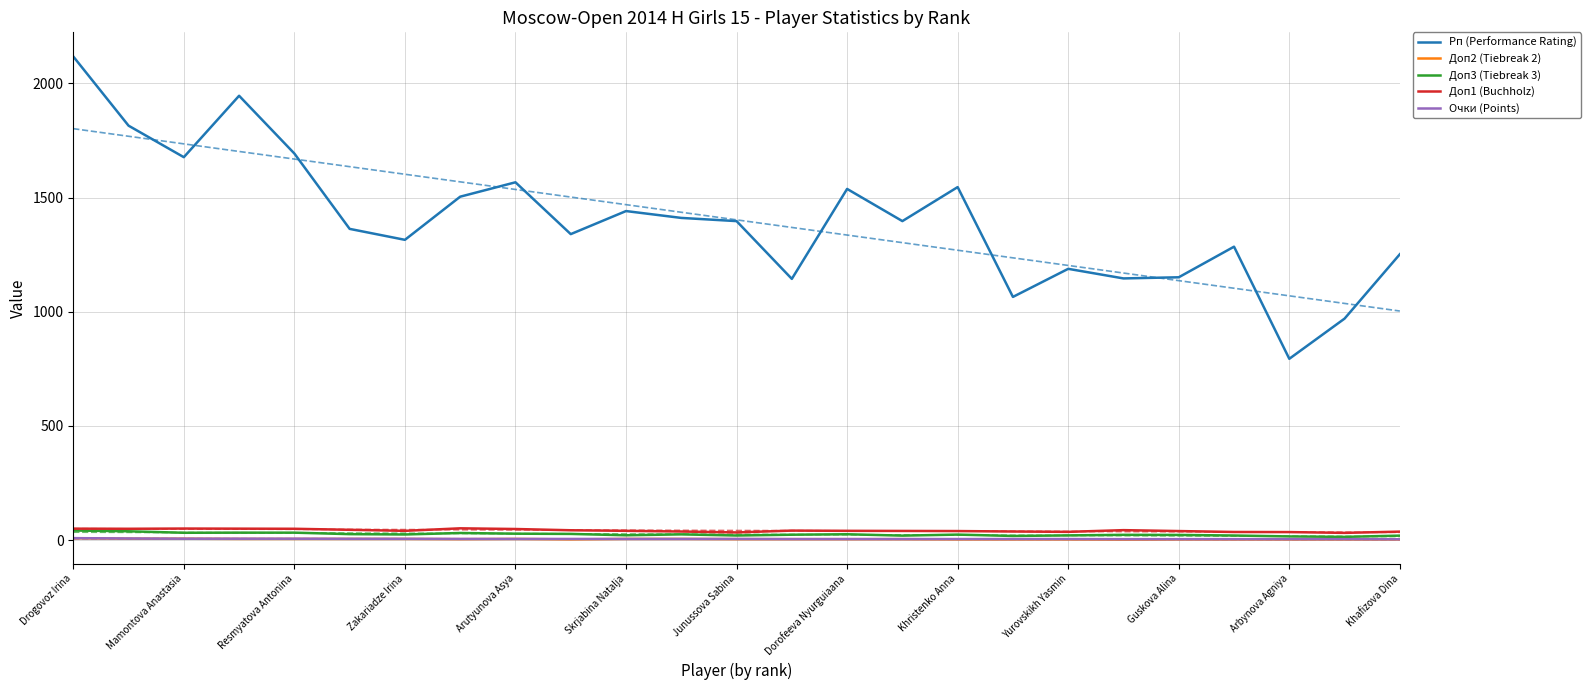

What is the lowest value of the Рп (Performance Rating) series?

794.0